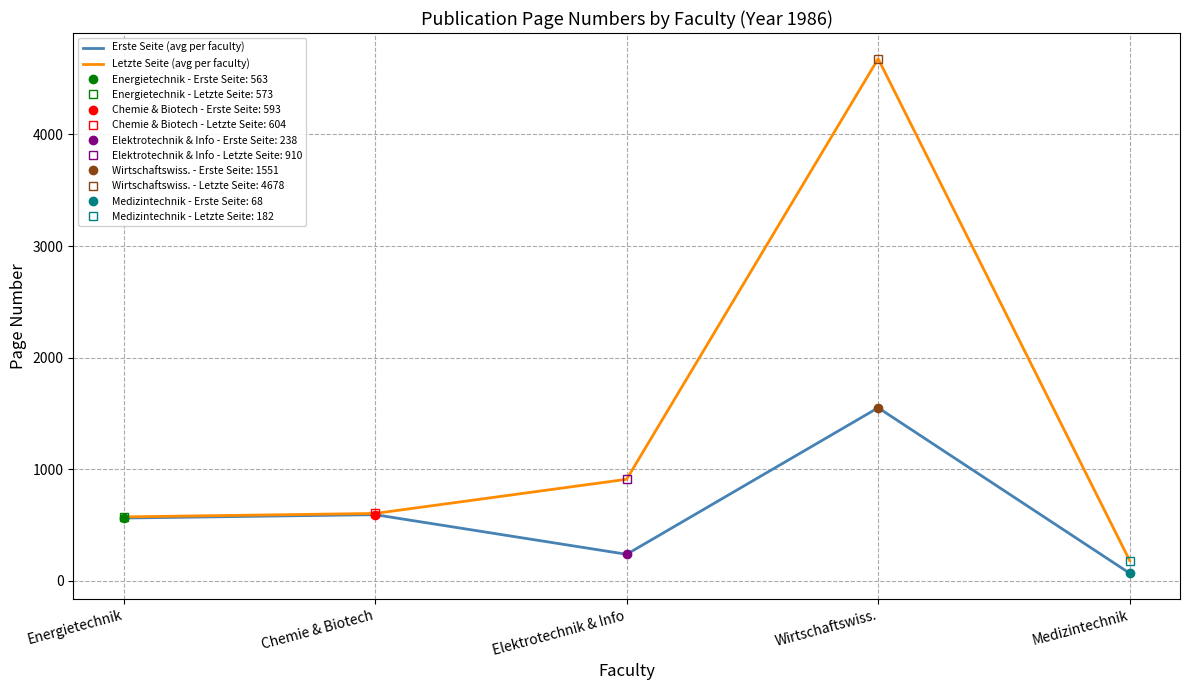

What is the value of the Erste Seite (avg per faculty) point at the 1st from the left?

563